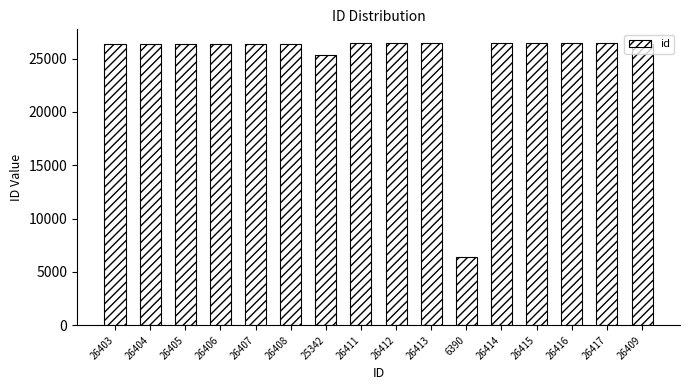

Does the chart contain stacked bars?

No